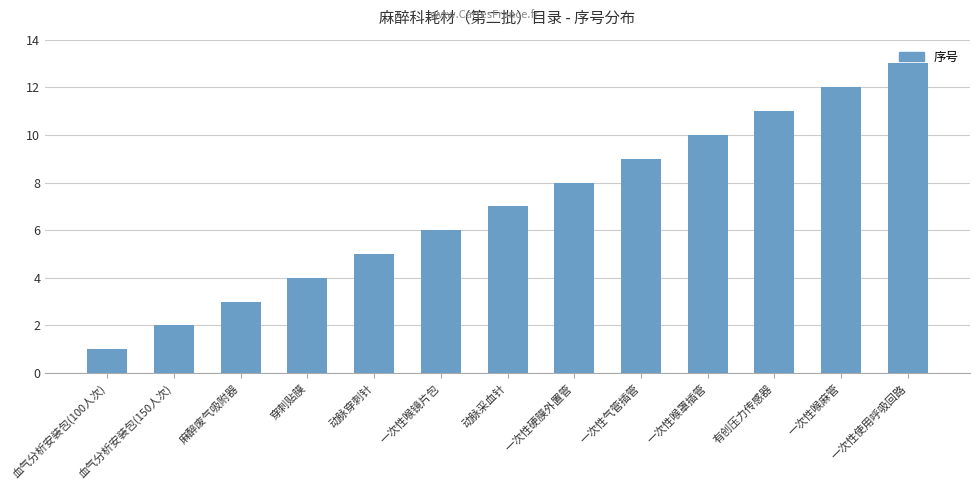

Reading left to right, what are all the values shown in this chart?

血气分析安装包(100人次)=1	血气分析安装包(150人次)=2	麻醉废气吸附器=3	穿刺贴膜=4	动脉穿刺针=5	一次性喉镜片包=6	动脉采血针=7	一次性硬膜外置管=8	一次性气管插管=9	一次性喉罩插管=10	有创压力传感器=11	一次性喉麻管=12	一次性使用呼吸回路=13